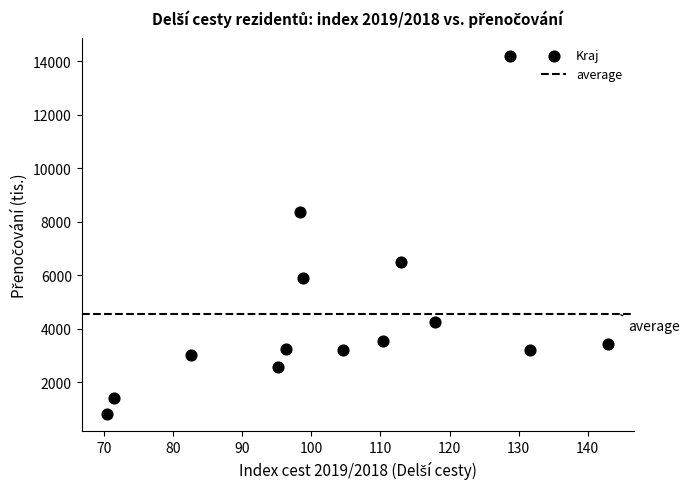

What is the range of X values (max minus min)?

72.7